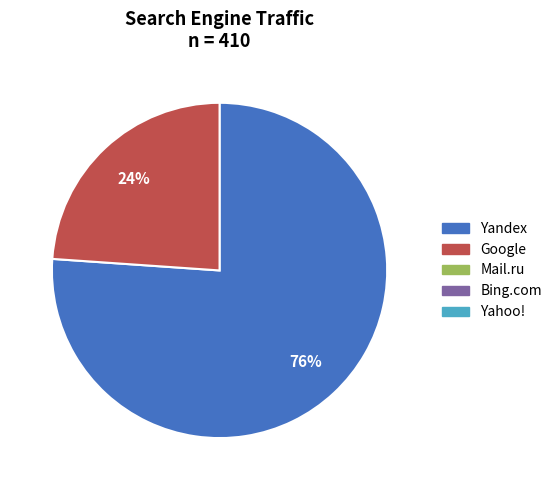

To the nearest percent, what is the difference between the largest and smallest slice percentages?

52%